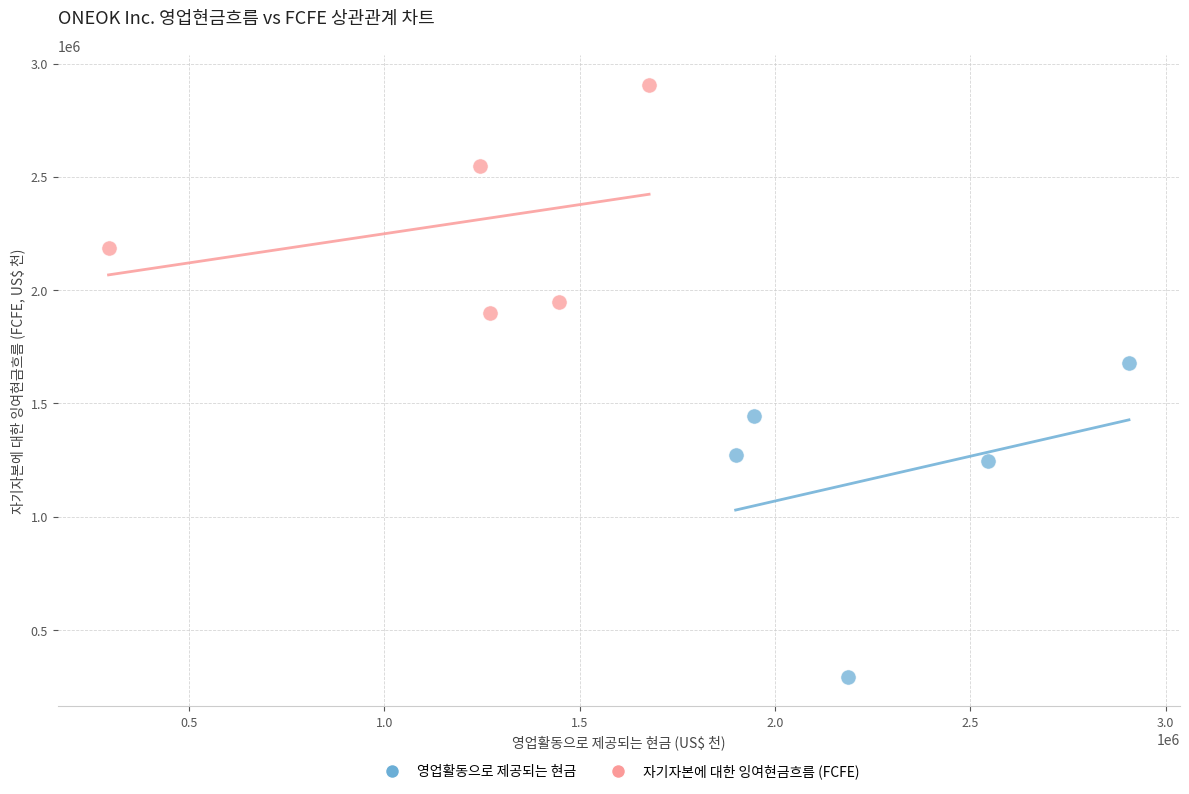

Which series contains the lowest Y value?

영업활동으로 제공되는 현금